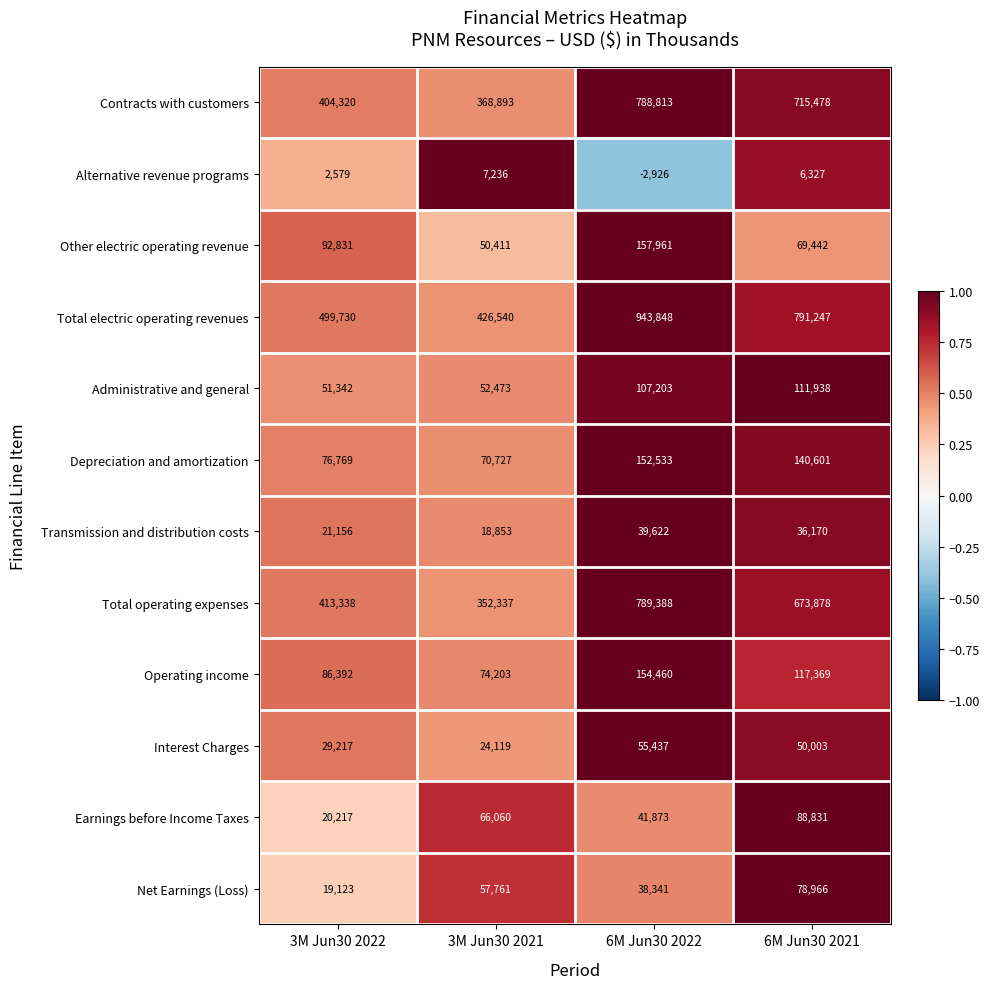

Is it true that Total operating expenses equals 391921 at 6M Jun30 2021?

False